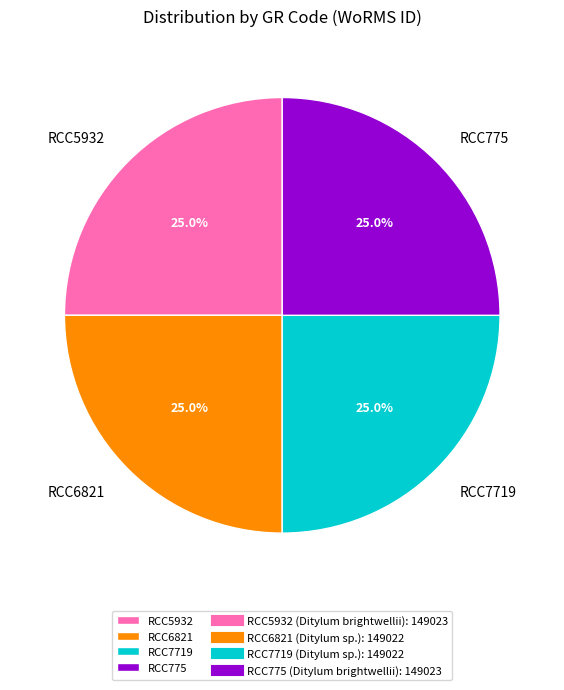

To the nearest percent, what portion does RCC6821 represent?

25%